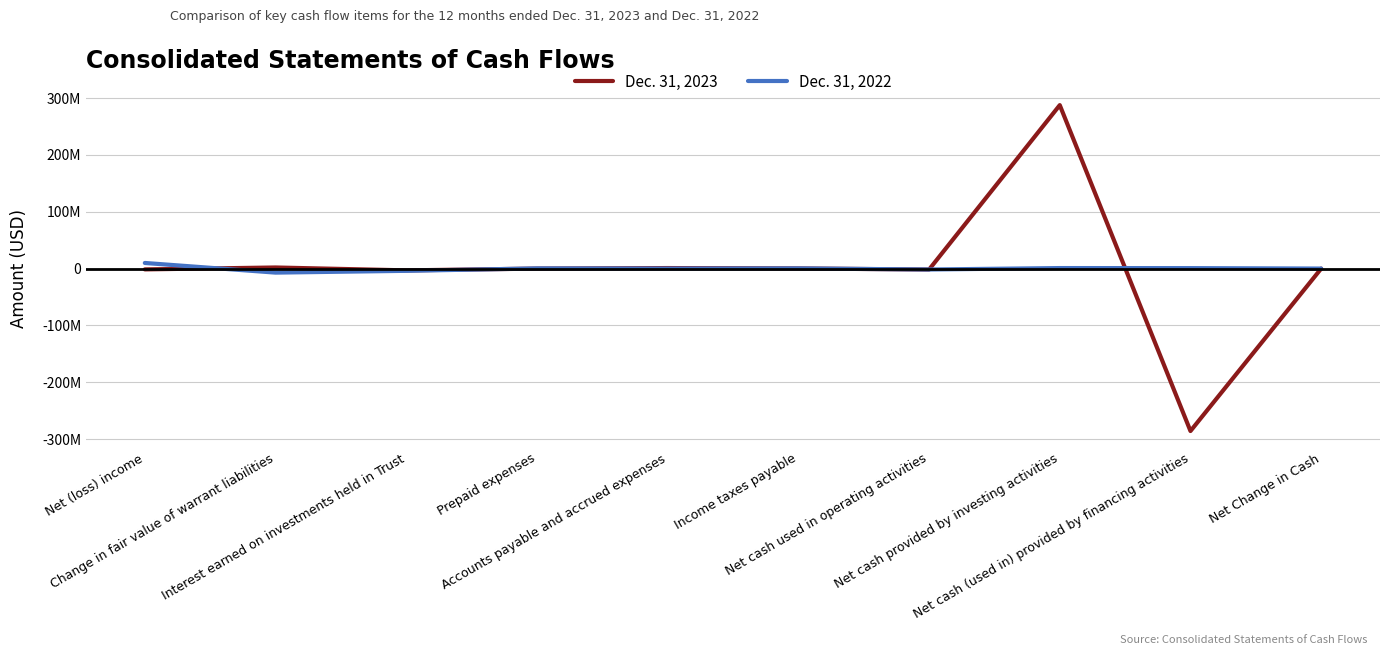

What is the difference between the highest and lowest values at Income taxes payable?

43952